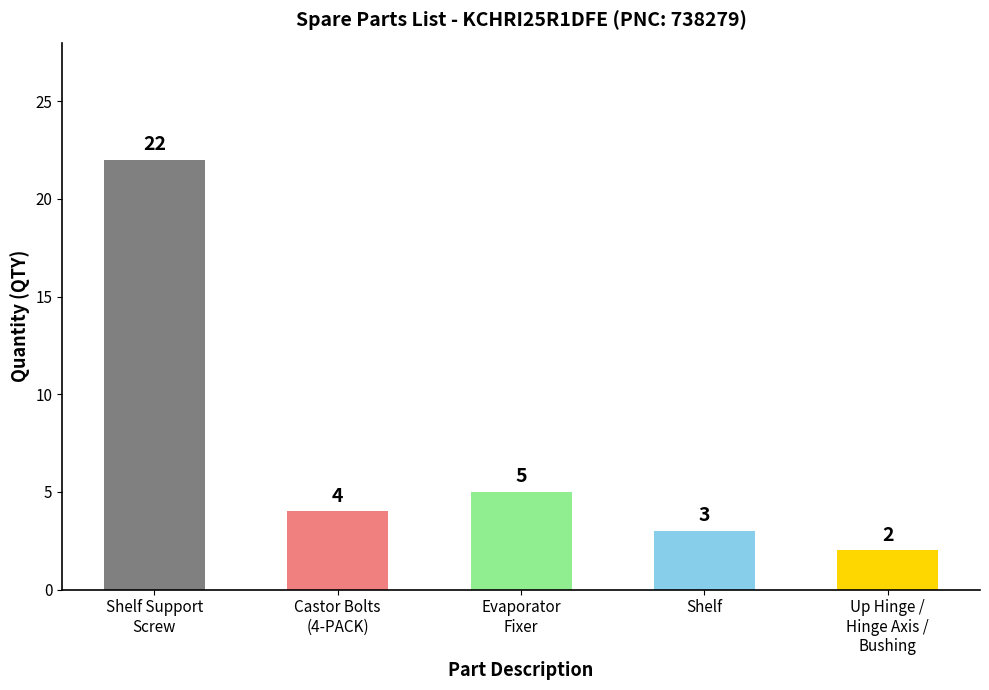

Count the number of categories in the chart.

5